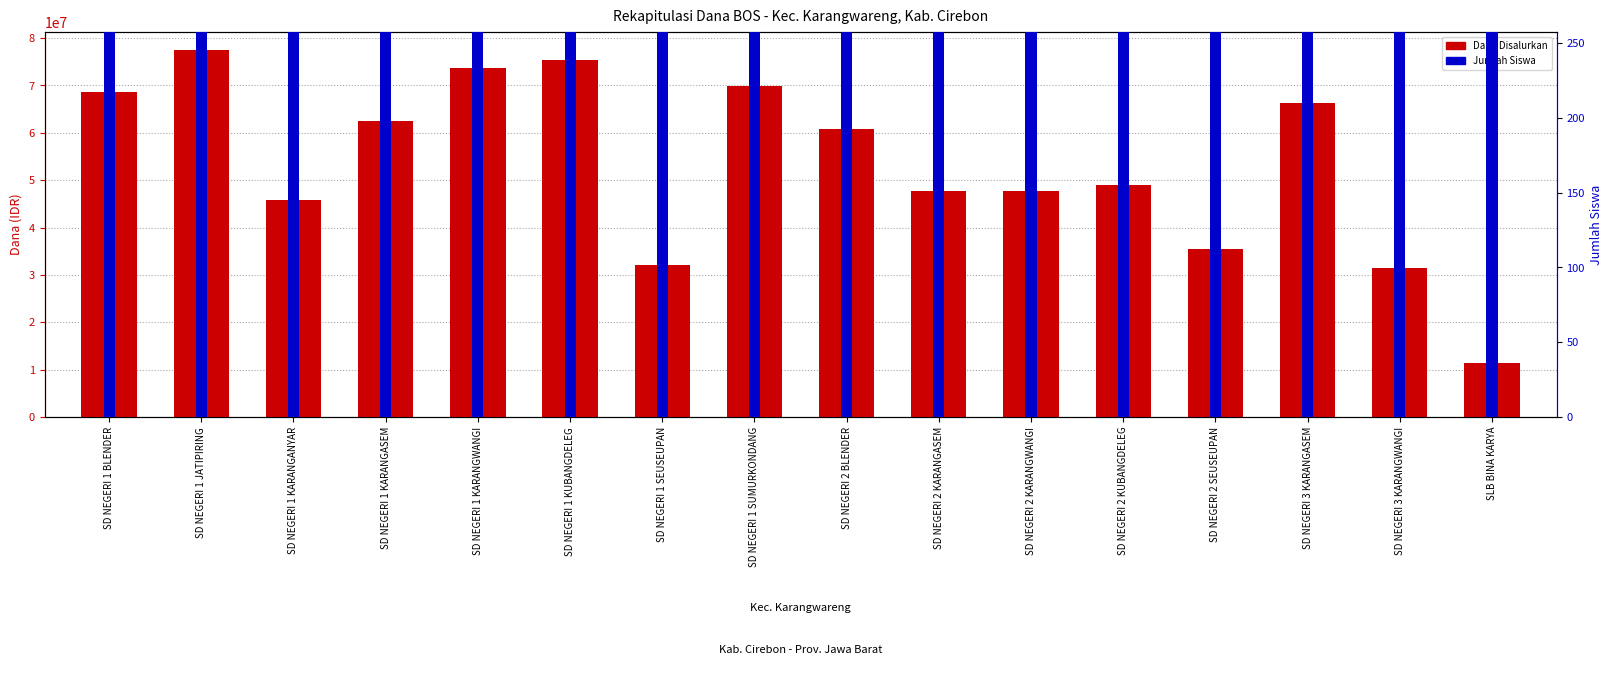

How many categories are shown in the chart?

16